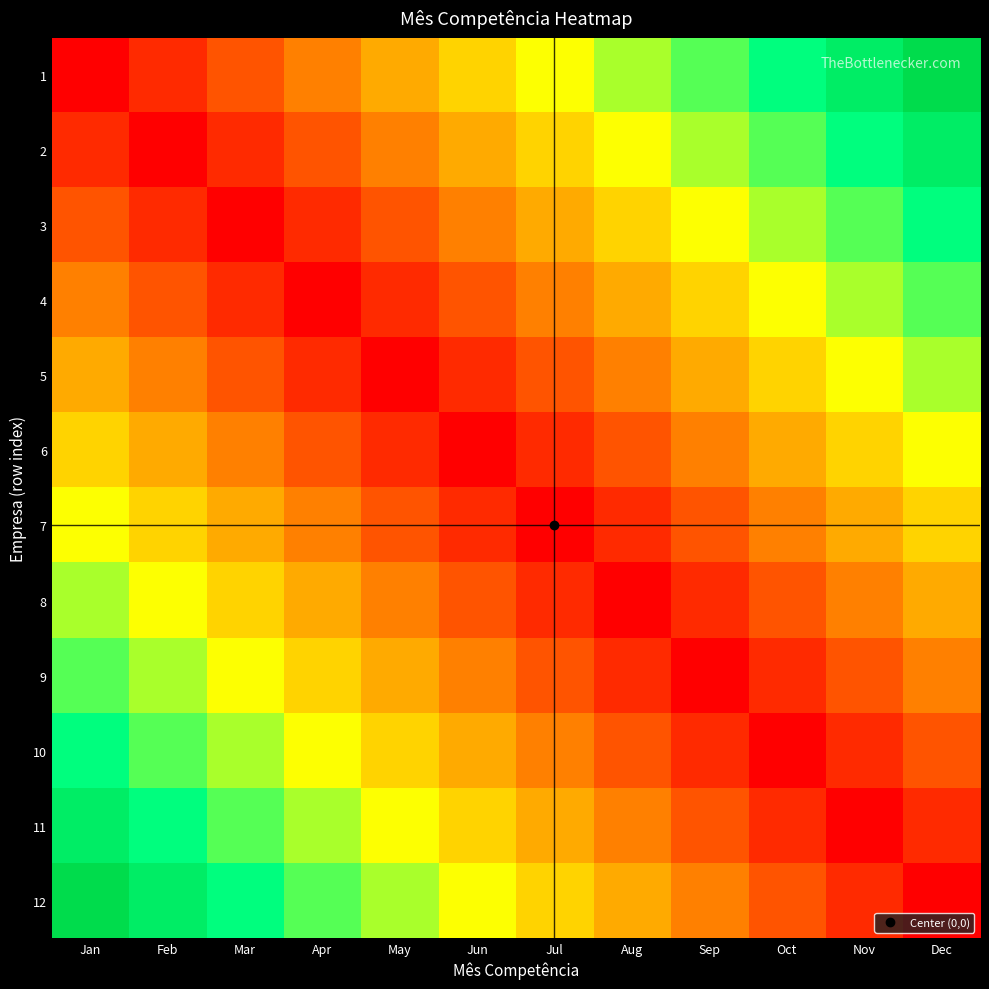

How many categories are shown in the chart?

12